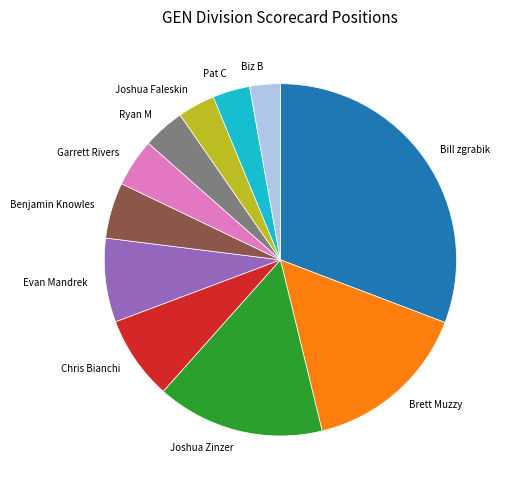

The Evan Mandrek slice represents 1% of the pie. True or false?

False